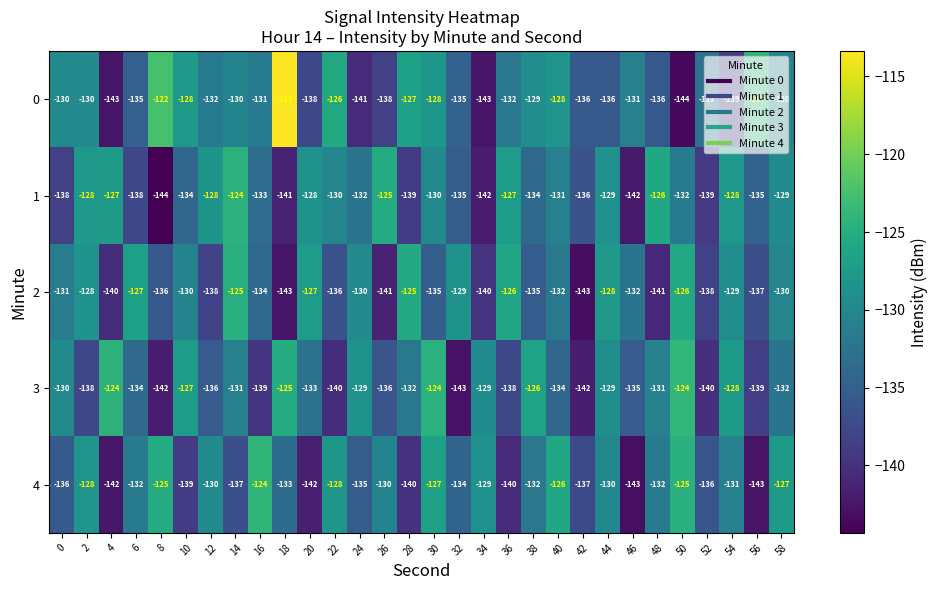

Is the value of 4 at 22 greater than the value of 1 at 36?

No